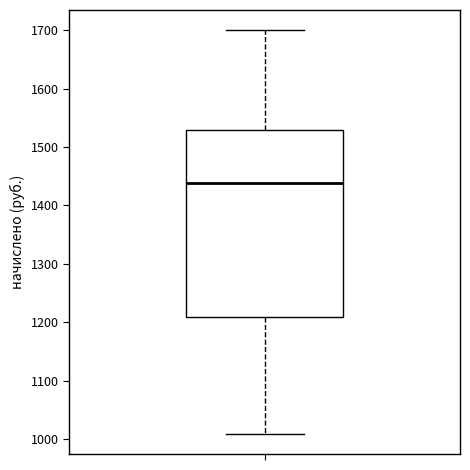

Read this box plot against the y-axis: the position of the median line, the range covered by the box, and the ends of both whiskers. The values are not printed on the chart, so give them approximately, as read against the axis.

median 1440, box 1210 to 1530, whiskers 1010 to 1700